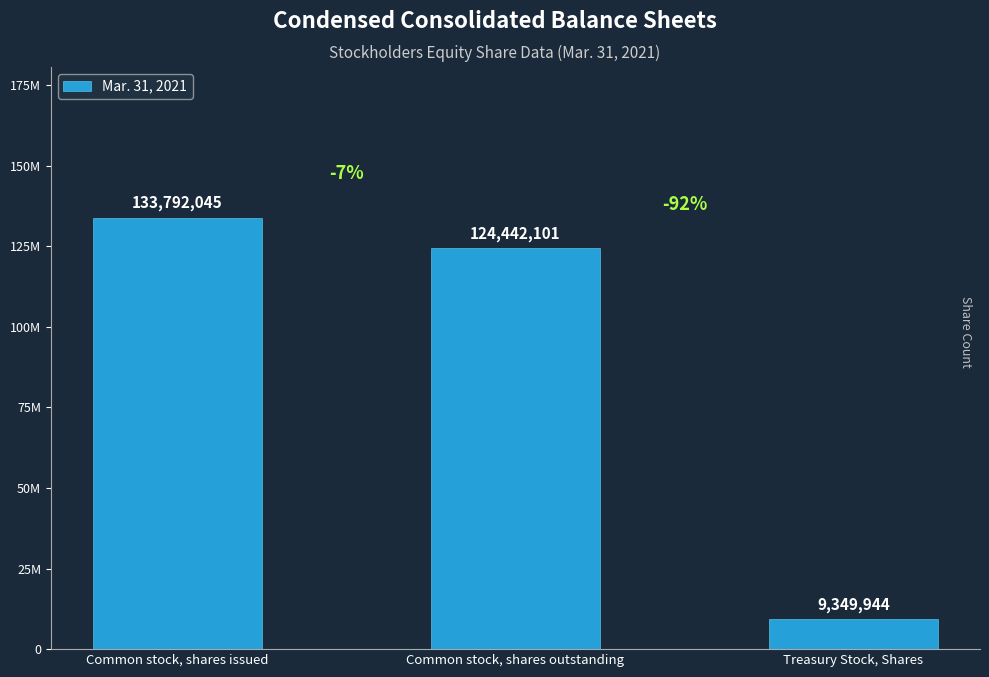

What is the sum of the values at Common stock, shares issued and Common stock, shares outstanding?

258234146